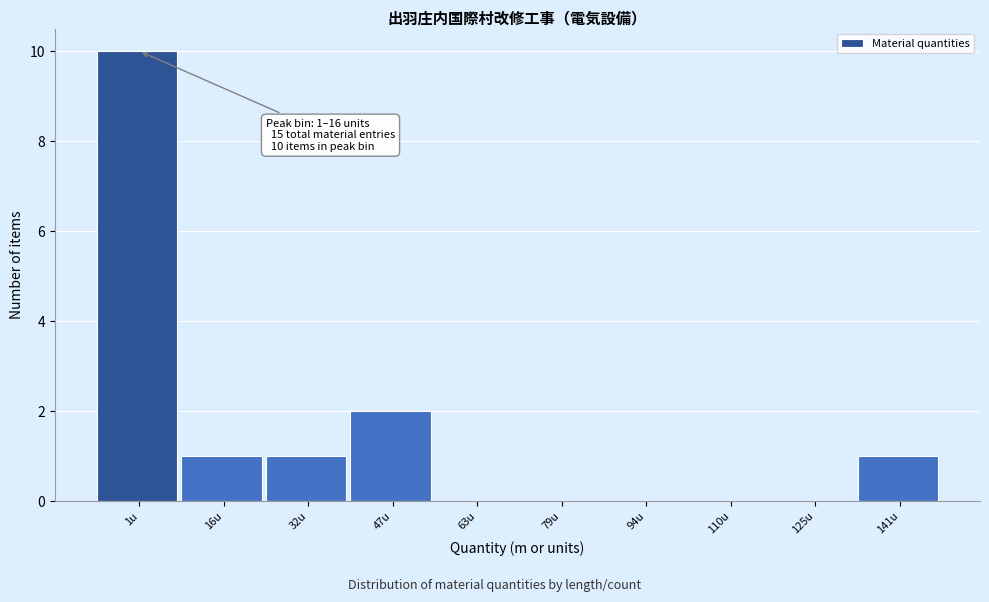

Reading left to right, transcribe all the data shown in this chart.

1u=10	16u=1	32u=1	47u=2	63u=0	79u=0	94u=0	110u=0	125u=0	141u=1